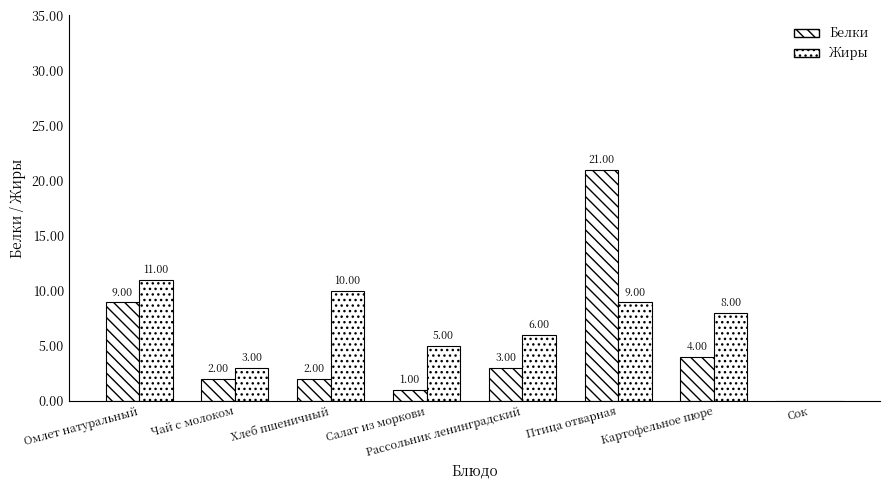

Which series has the widest spread of values?

Белки